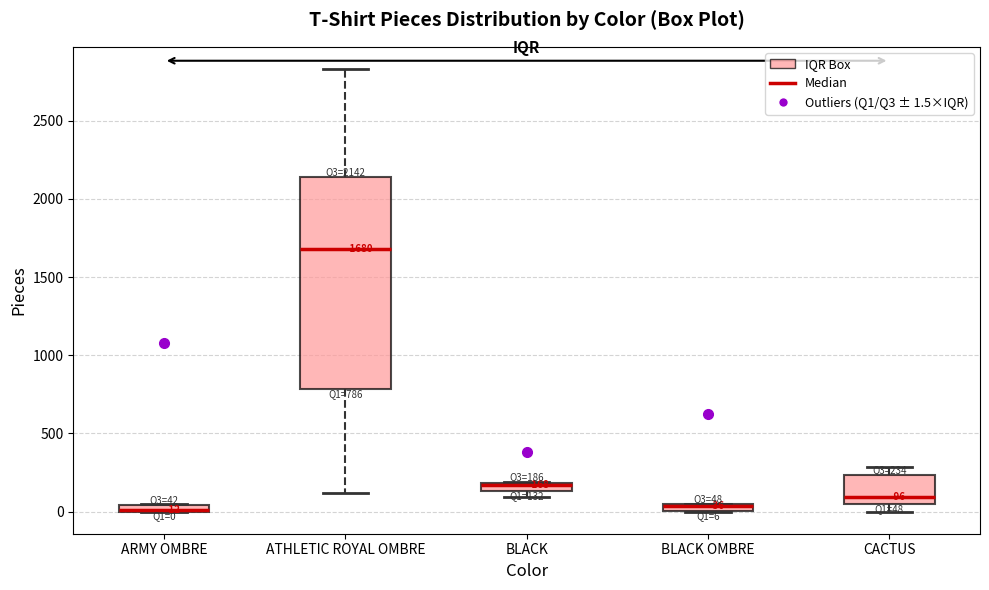

Comparing the boxes themselves (not the whiskers), which one is the tallest?

ATHLETIC ROYAL OMBRE